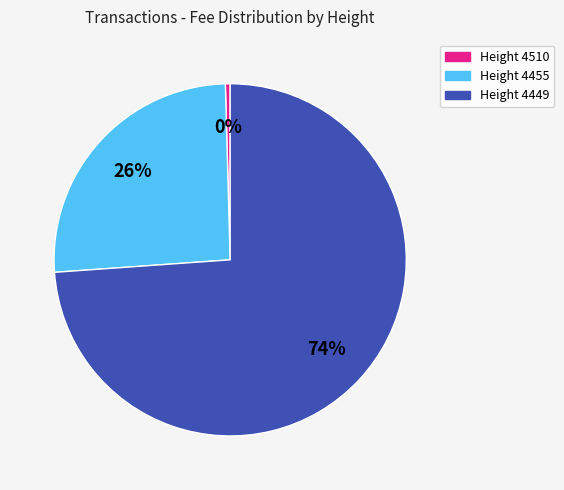

True or false: Height 4455 accounts for 26% of the total.

True